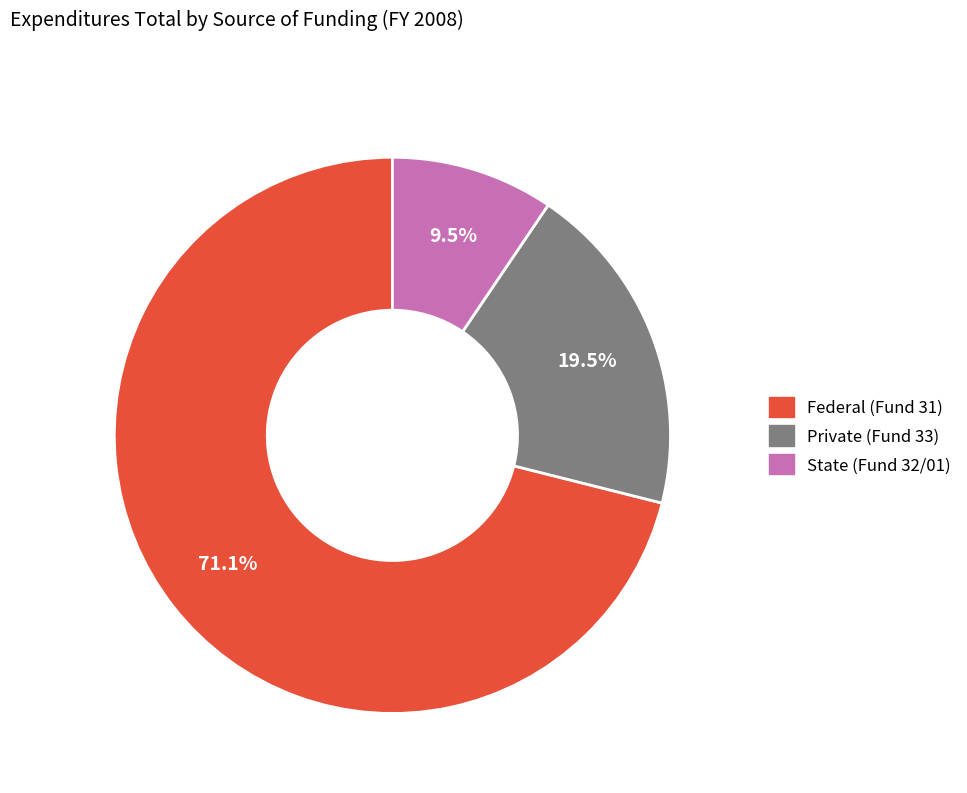

To the nearest percent, what is the average slice percentage?

33%